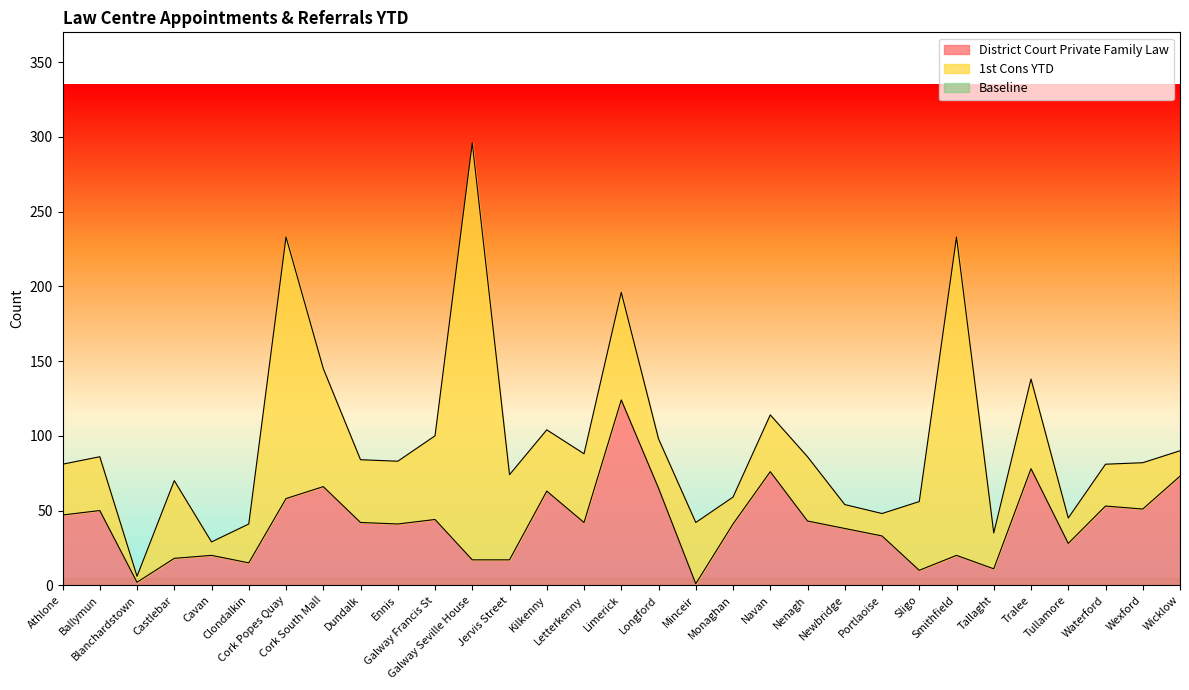

What is the highest value of the District Court Private Family Law series?

124